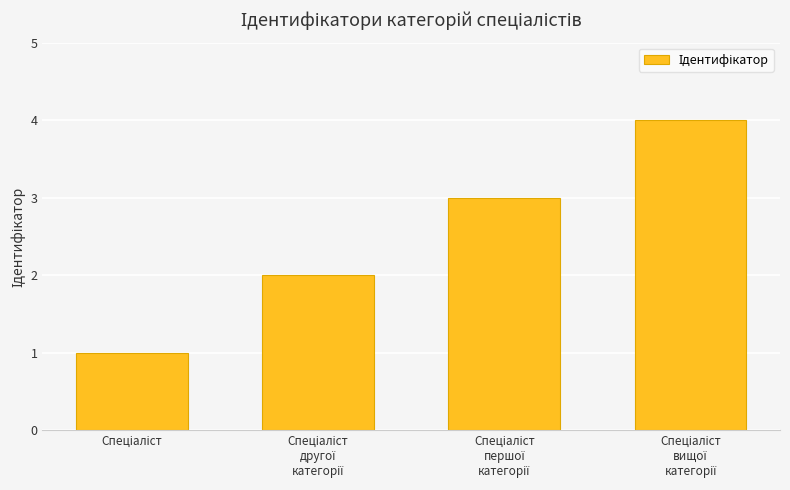

What is the sum of all values?

10